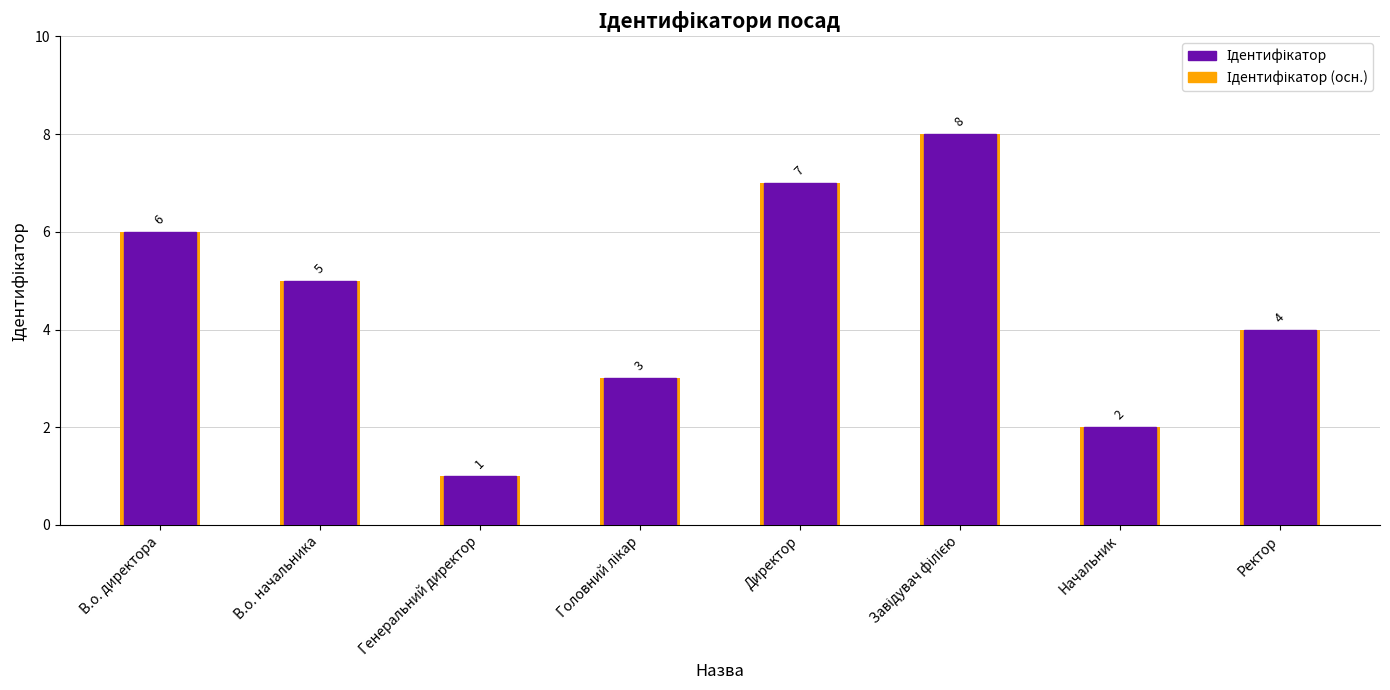

Reading left to right, what are all the values shown in this chart?

Ідентифікатор (осн.): 6	5	1	3	7	8	2	4
Ідентифікатор: 6	5	1	3	7	8	2	4